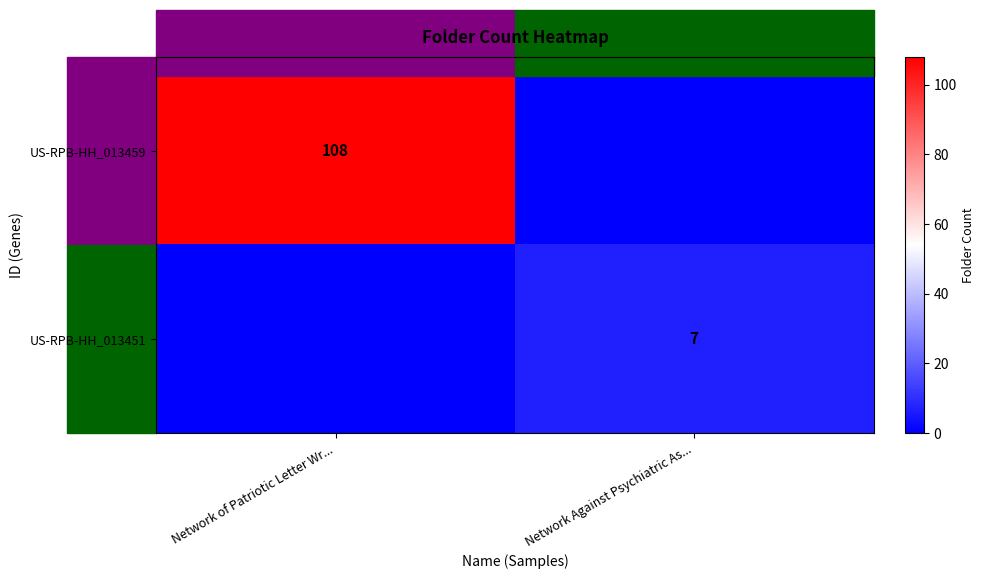

At which category is the sum across all series the highest?

Network of Patriotic Letter Wr...